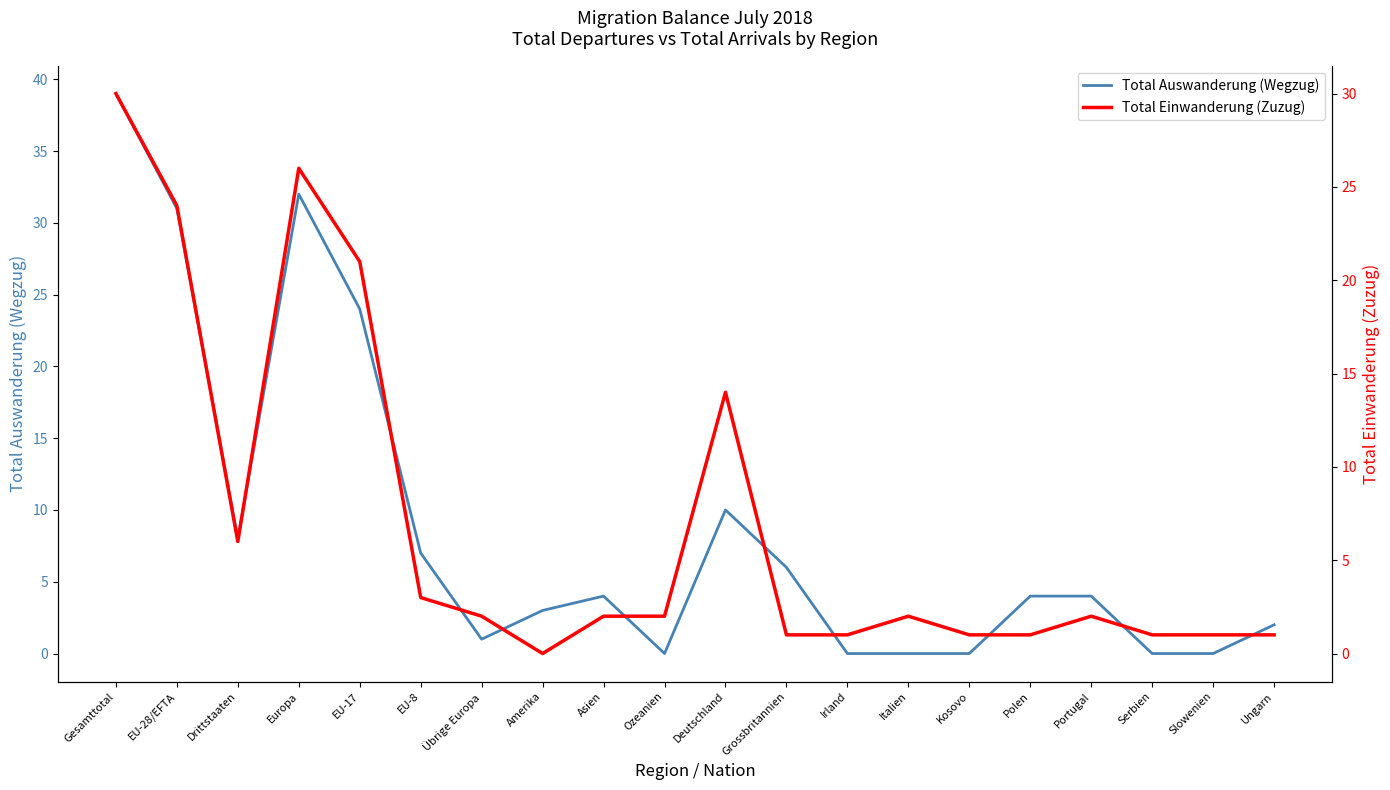

What position from the left is EU-28/EFTA?

2